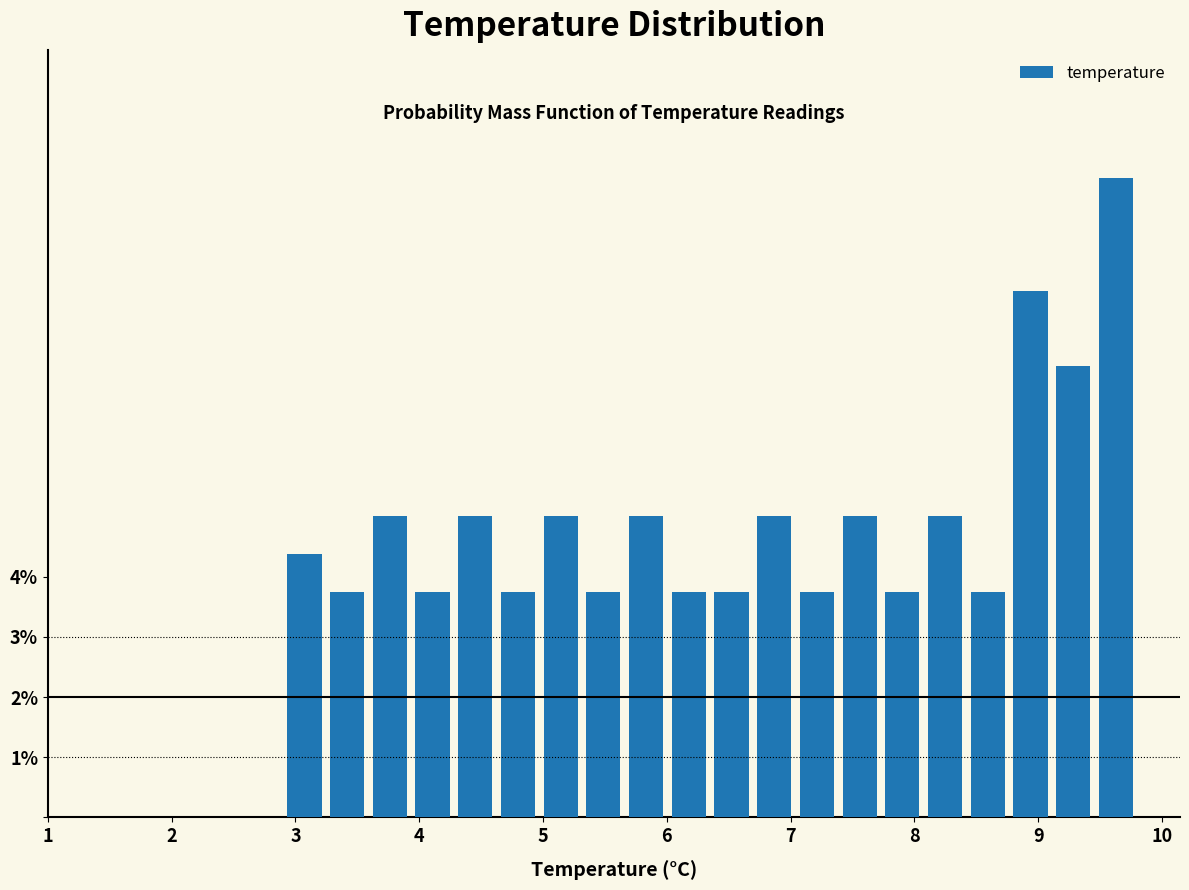

Read against the x-axis, roughly where is the centre of the tallest bar?

9.6